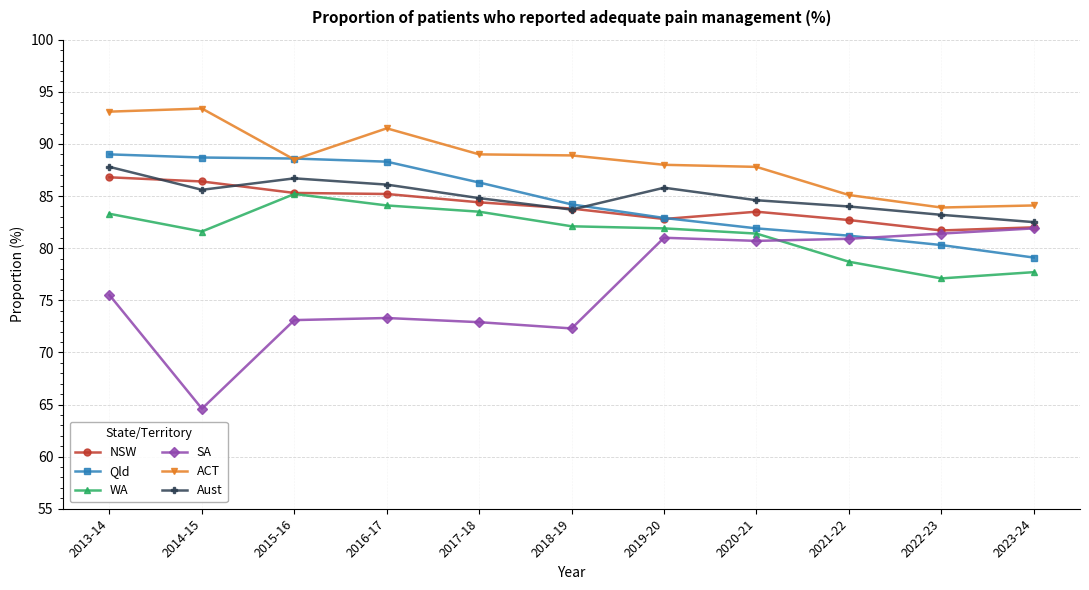

What position from the left is 2020-21?

8